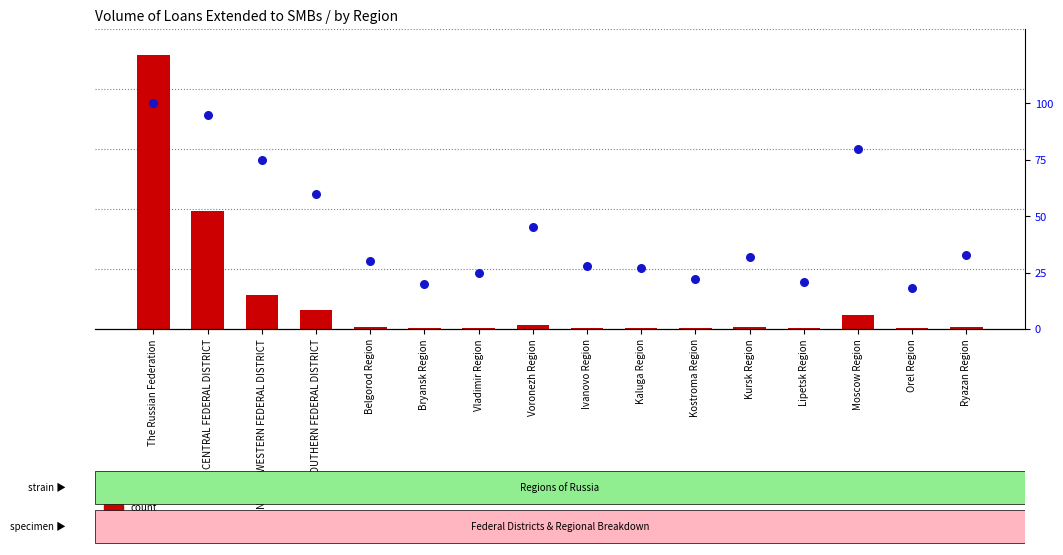

At which category is the sum across all series the highest?

The Russian Federation